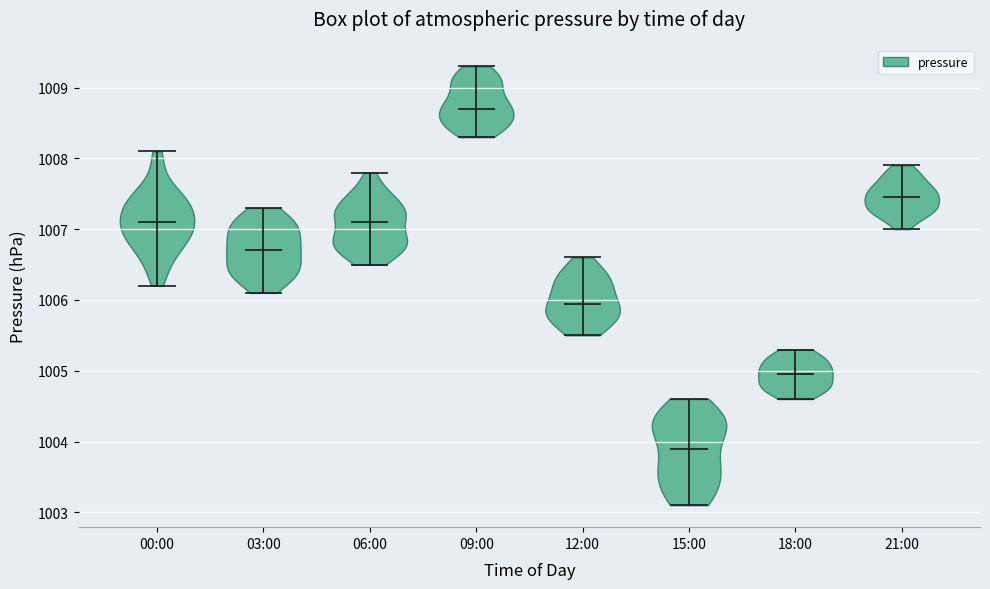

Reading left to right, read every violin against the y-axis: where its median line is, and the lowest and highest points it reaches. The values are not printed on the chart, so give them approximately, as read against the axis.

00:00: median line 1007.1, lowest point 1006.2, highest point 1008.1
03:00: median line 1006.7, lowest point 1006.1, highest point 1007.3
06:00: median line 1007.1, lowest point 1006.5, highest point 1007.8
09:00: median line 1008.7, lowest point 1008.3, highest point 1009.3
12:00: median line 1006.0, lowest point 1005.5, highest point 1006.6
15:00: median line 1003.9, lowest point 1003.1, highest point 1004.6
18:00: median line 1005.0, lowest point 1004.6, highest point 1005.3
21:00: median line 1007.5, lowest point 1007.0, highest point 1007.9